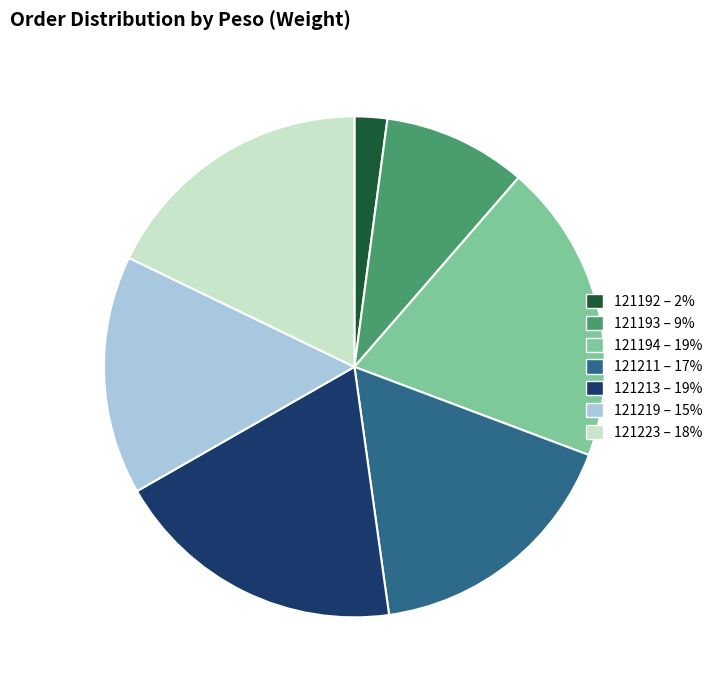

Is 121192 – 2% the majority of the pie?

No